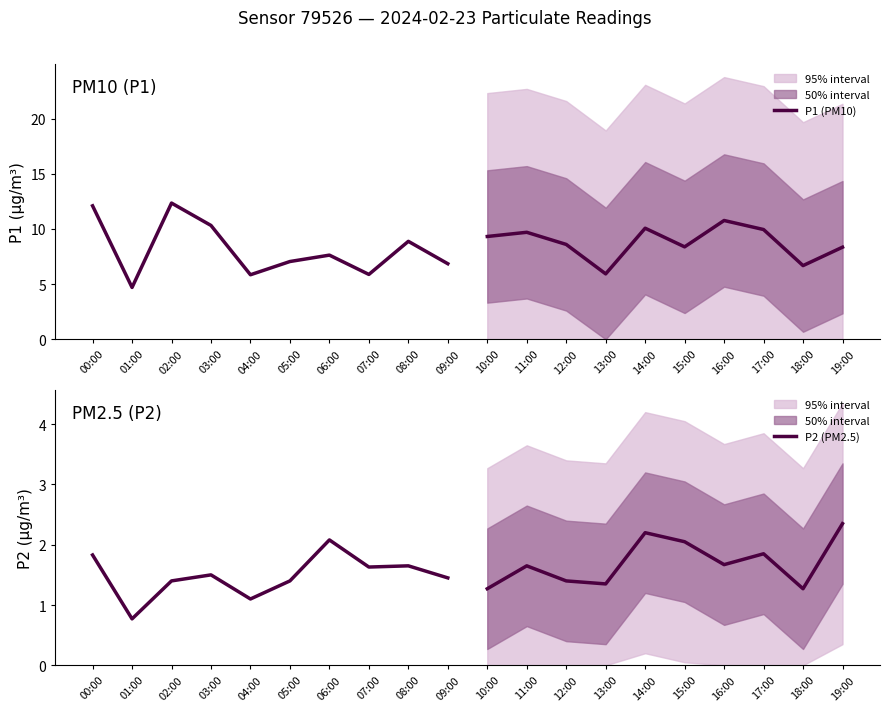

Which label corresponds to the smallest value in the chart?

01:00